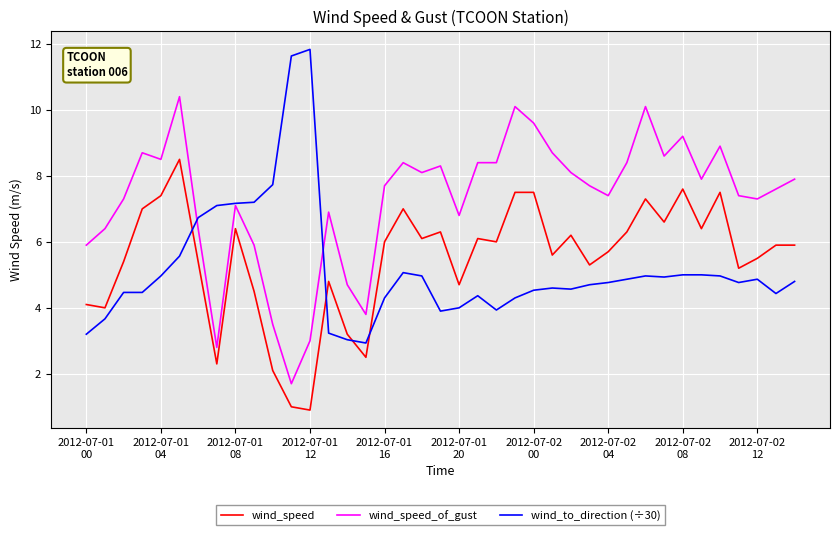

How many lines are shown in the chart?

3